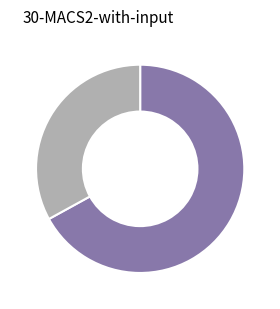

Does any single category account for the majority?

Yes